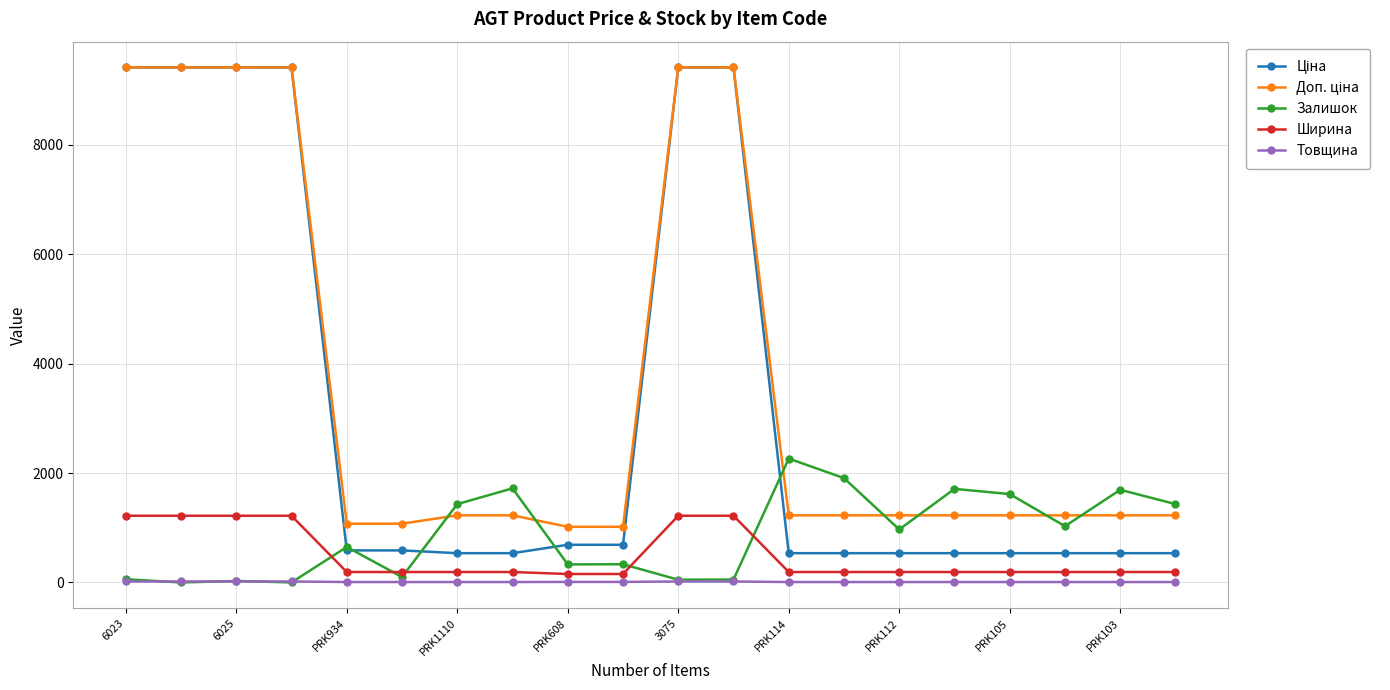

What is the highest value of the Ширина series?

1220.0